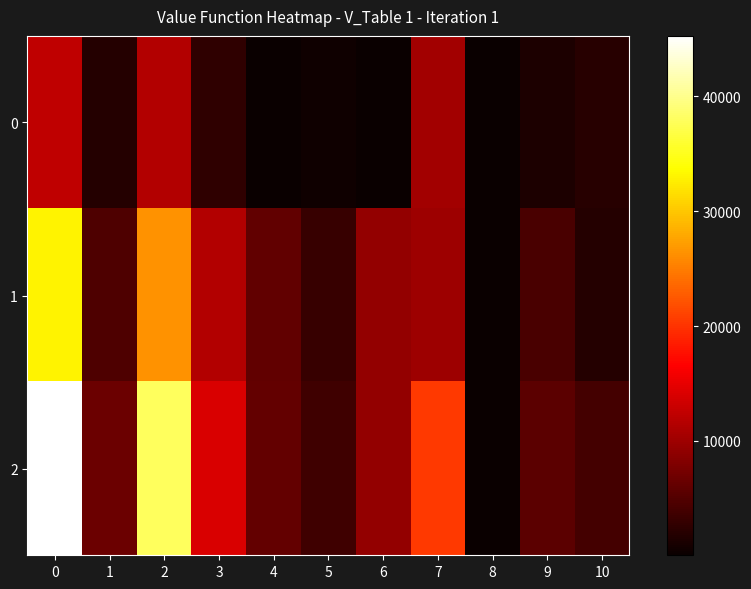

Reading right to left, transcribe all the data shown in this chart.

0: 10=2118	9=1344	8=49	7=10382	6=164	5=444	4=135	3=2671	2=11508	1=1892	0=12287
1: 10=1983	9=4323	8=176	7=9985	6=9243	5=3165	4=5939	3=11504	2=26459	1=4739	0=32977
2: 10=4101	9=5667	8=225	7=20367	6=9407	5=3609	4=6074	3=14175	2=37967	1=6631	0=45264